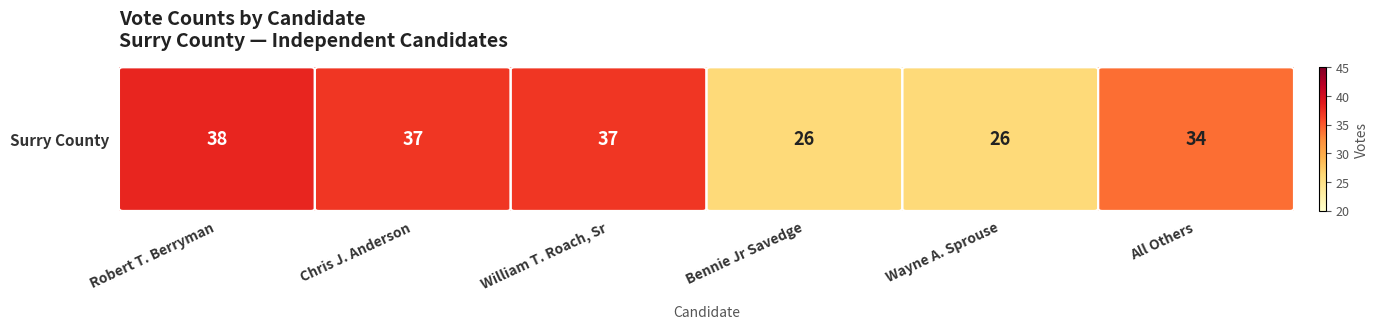

List the labels in order of value, largest first.

Robert T. Berryman, Chris J. Anderson, William T. Roach, Sr, All Others, Bennie Jr Savedge, Wayne A. Sprouse